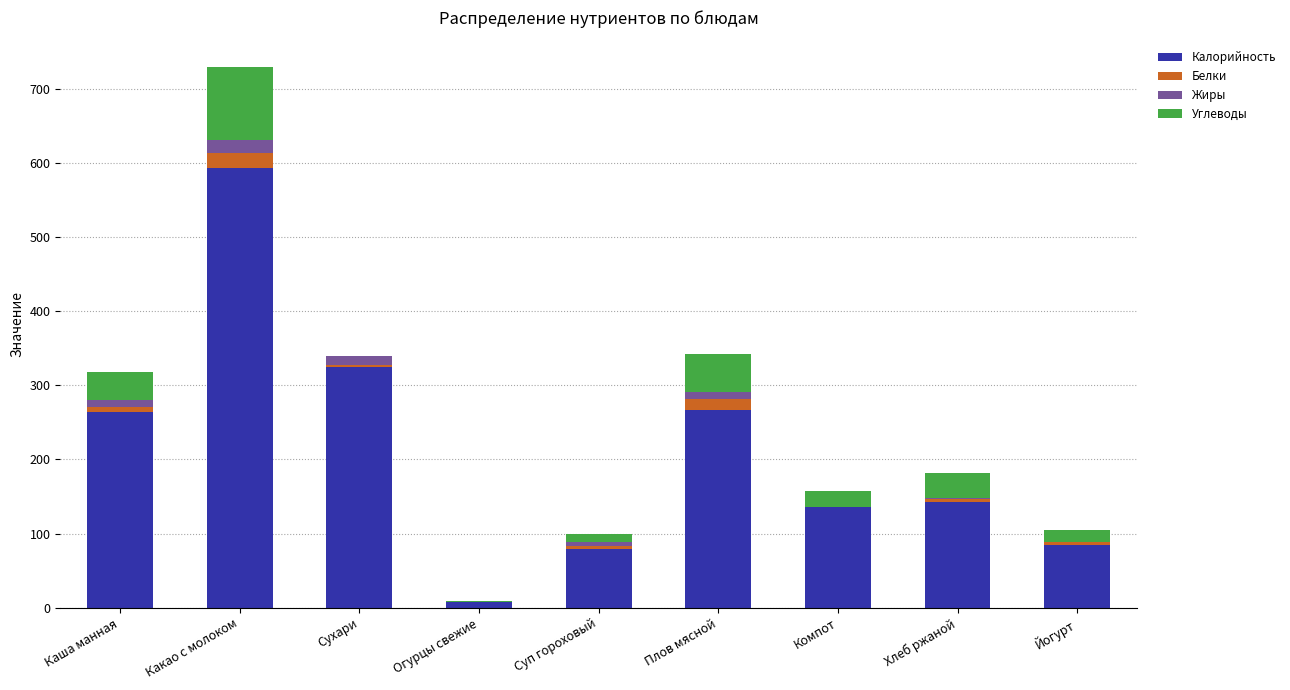

The Калорийность series shows 455.1 at Сухари. True or false?

False